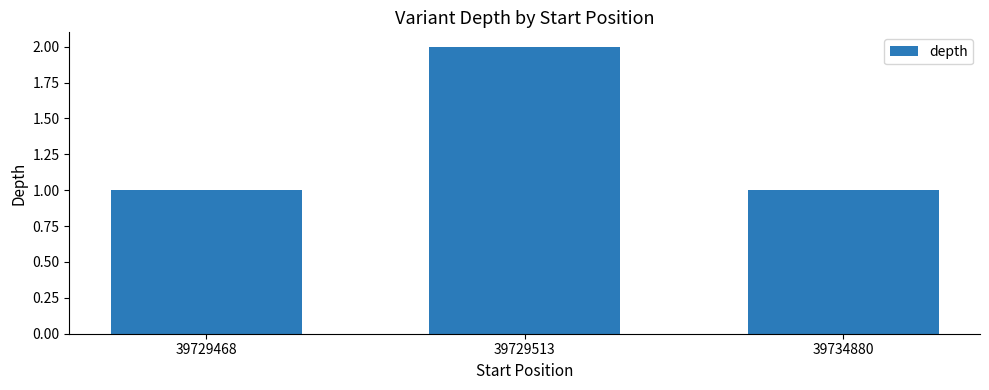

Count the values in the range 1 to 2.

3